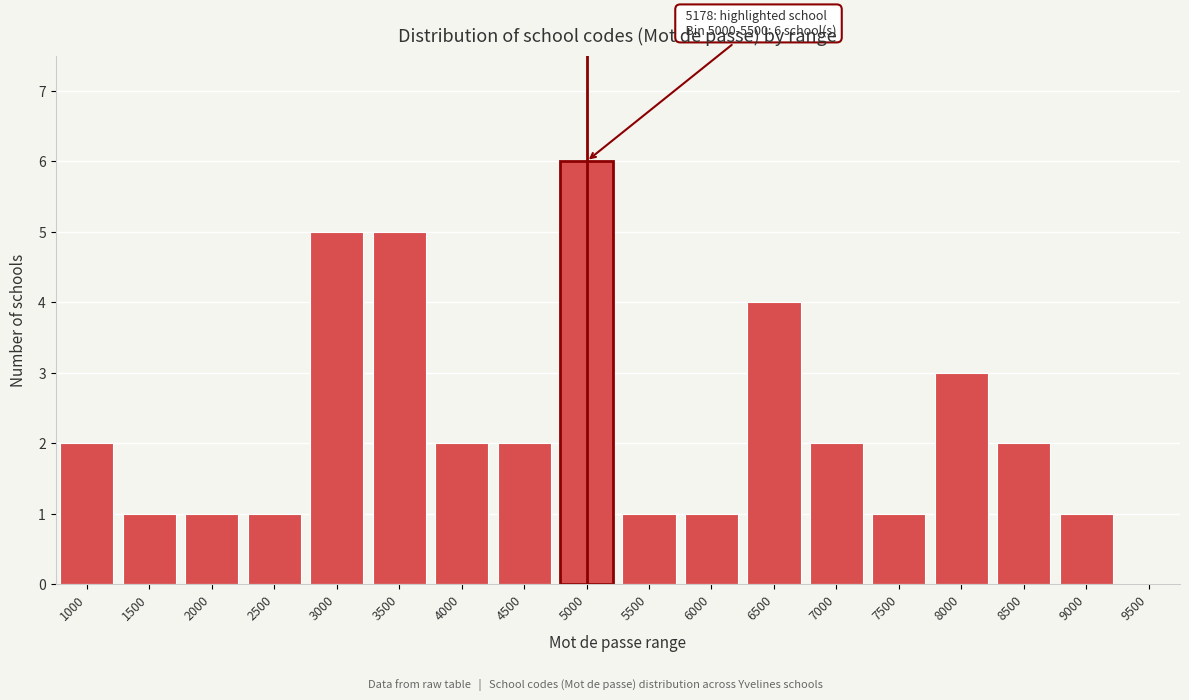

Reading right to left, extract all data points from this chart.

9500=0	9000=1	8500=2	8000=3	7500=1	7000=2	6500=4	6000=1	5500=1	5000=6	4500=2	4000=2	3500=5	3000=5	2500=1	2000=1	1500=1	1000=2